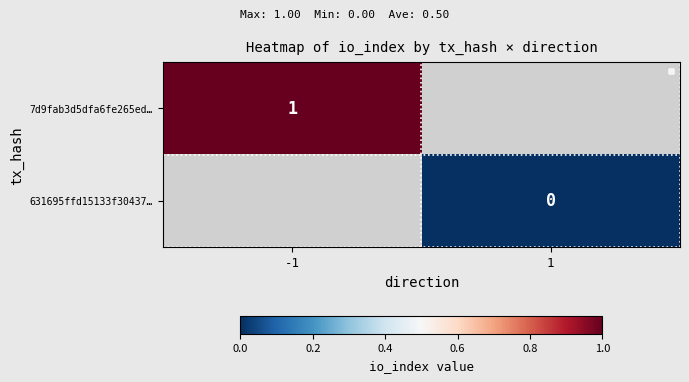

True or false: 7d9fab3d5dfa6fe265ed… has a value of 2 at -1.

False